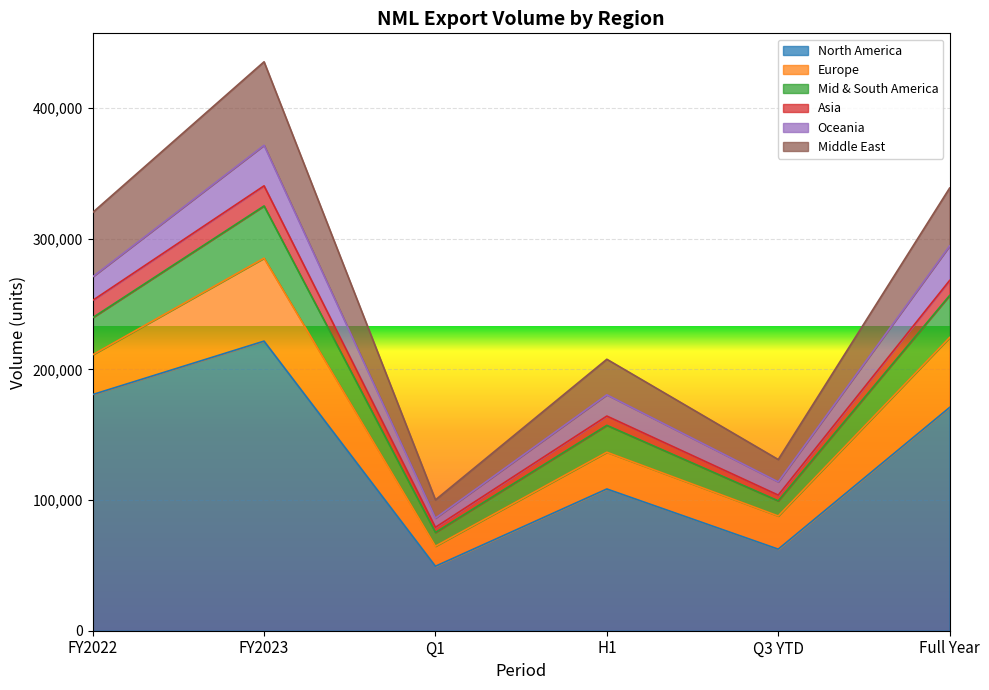

What is the minimum value for North America?

49362